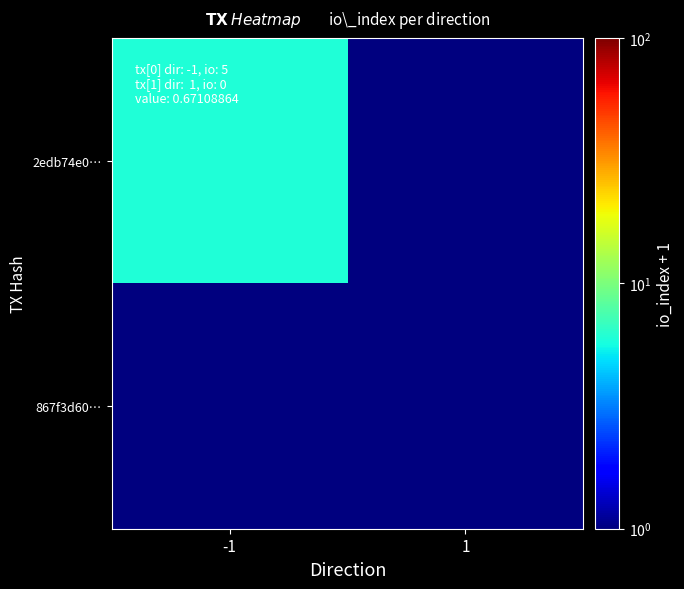

At -1, list the series in order from smallest to largest.

867f3d60…, 2edb74e0…